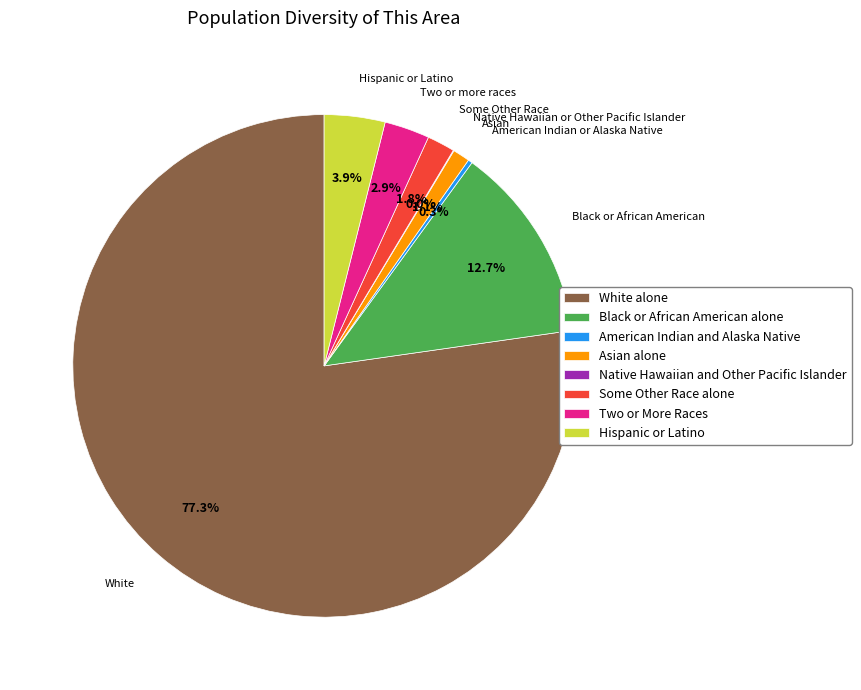

Which category has the biggest portion of the pie?

White alone